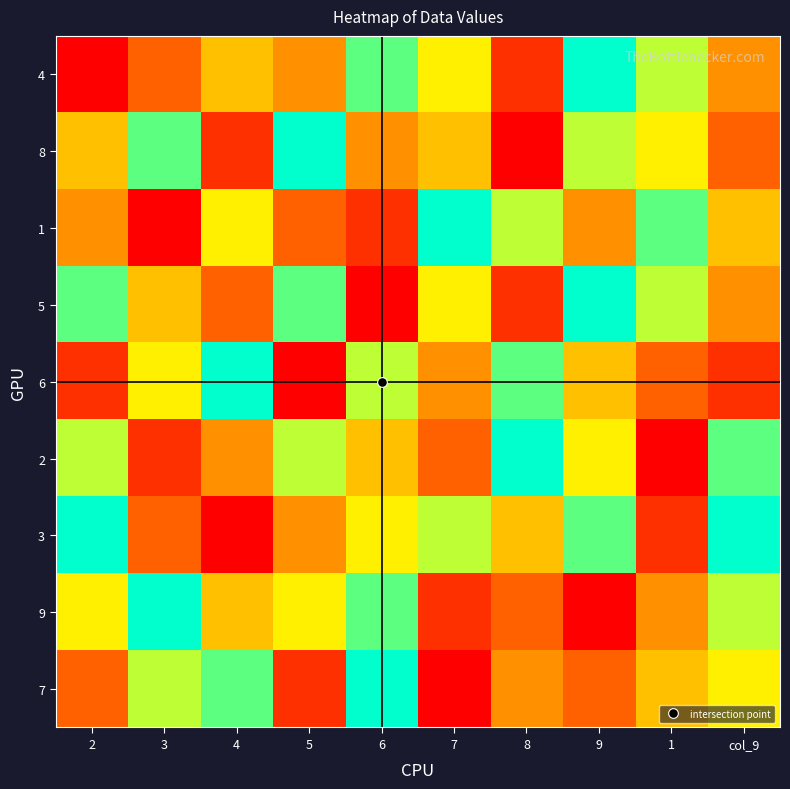

At how many categories does at least one series exceed 6?

10